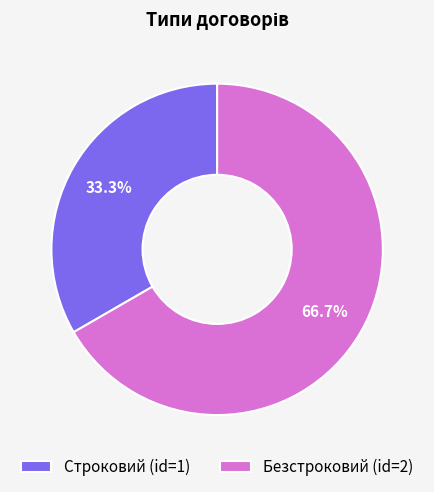

Approximately how many times larger is the value at Безстроковий compared to Строковий?

2.0